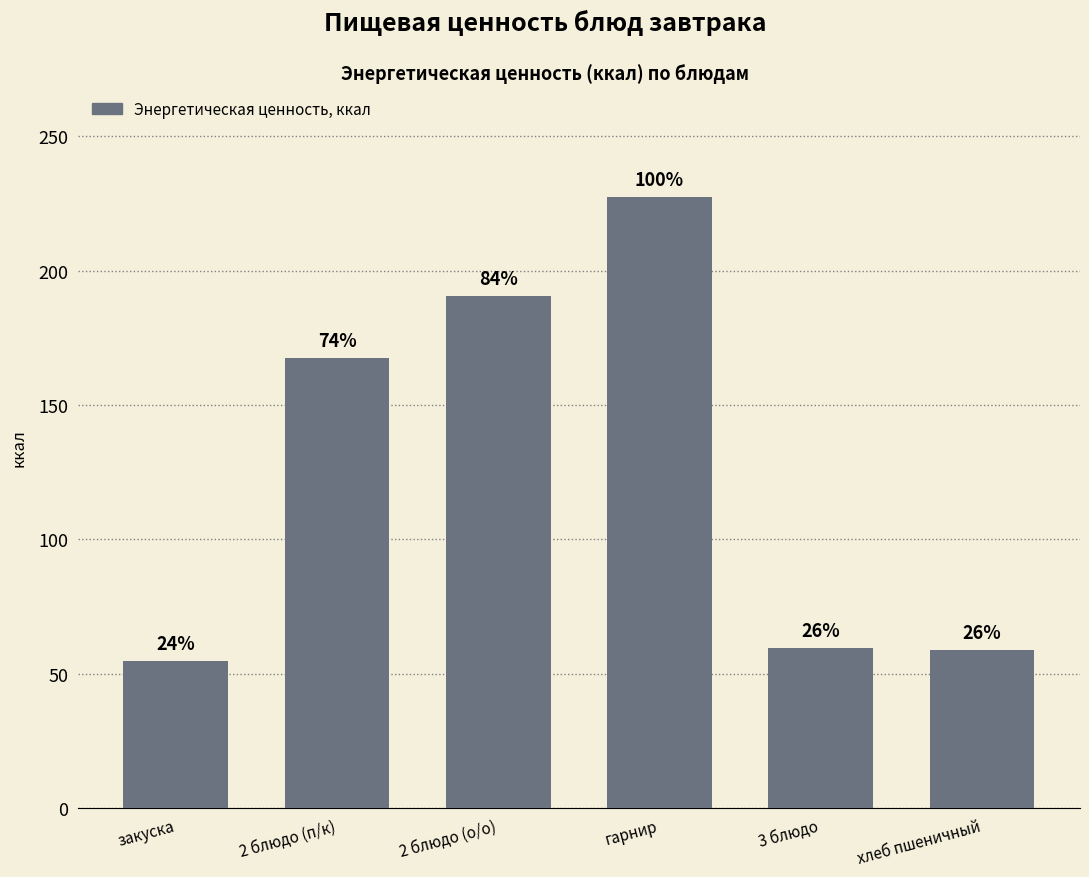

List the labels in order of value, smallest first.

закуска, хлеб пшеничный, 3 блюдо, 2 блюдо (п/к), 2 блюдо (о/о), гарнир